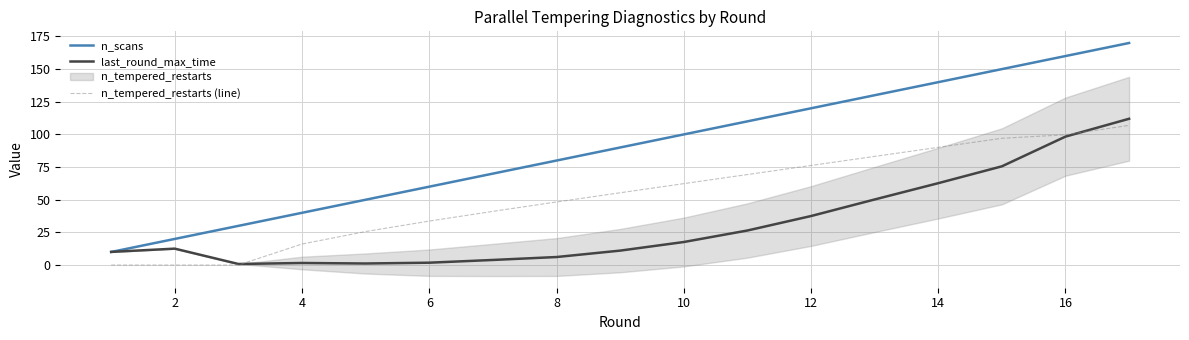

How many values in n_tempered_restarts (line) are above zero?

14